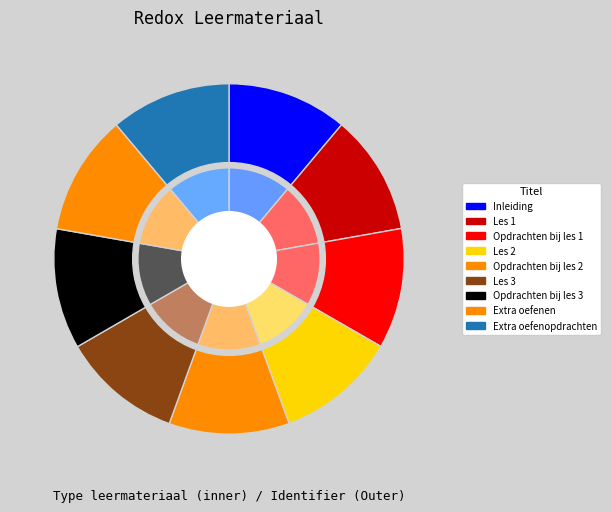

How many segments does this pie chart have?

9